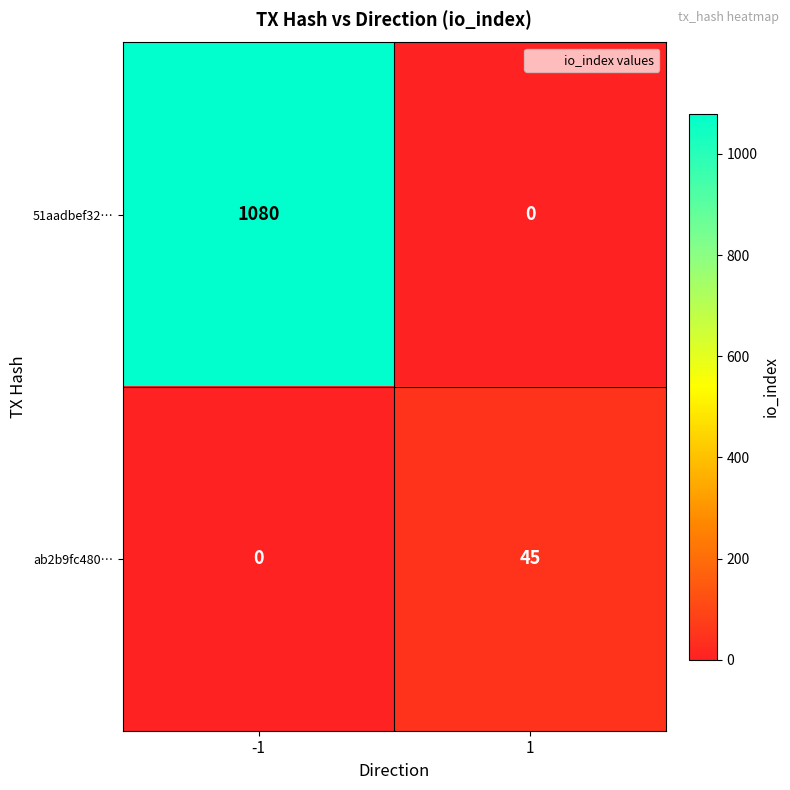

What is the sum of the 51aadbef32… values at 1 and -1?

1080